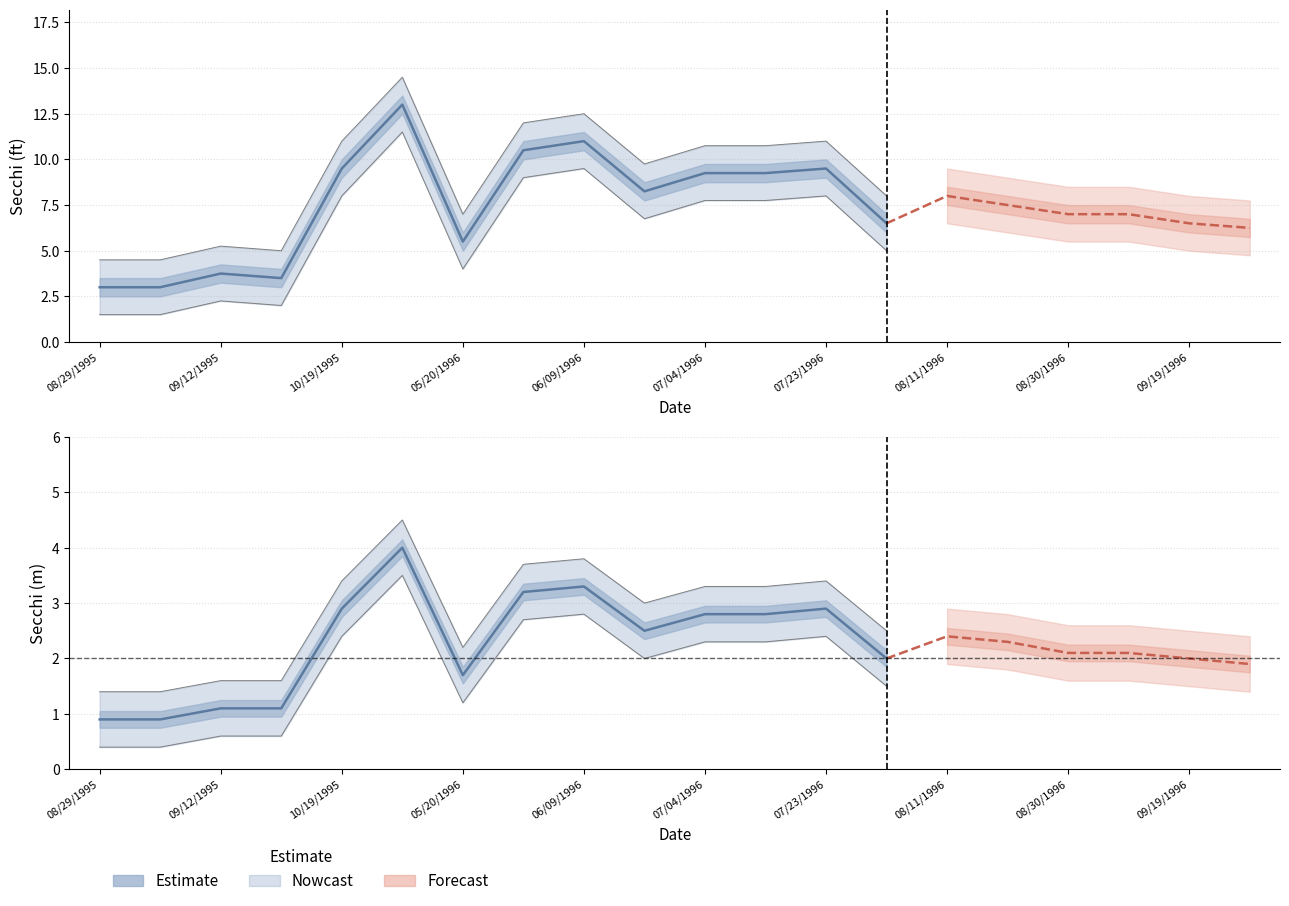

What is the value of the 5th point from the left?

2.9